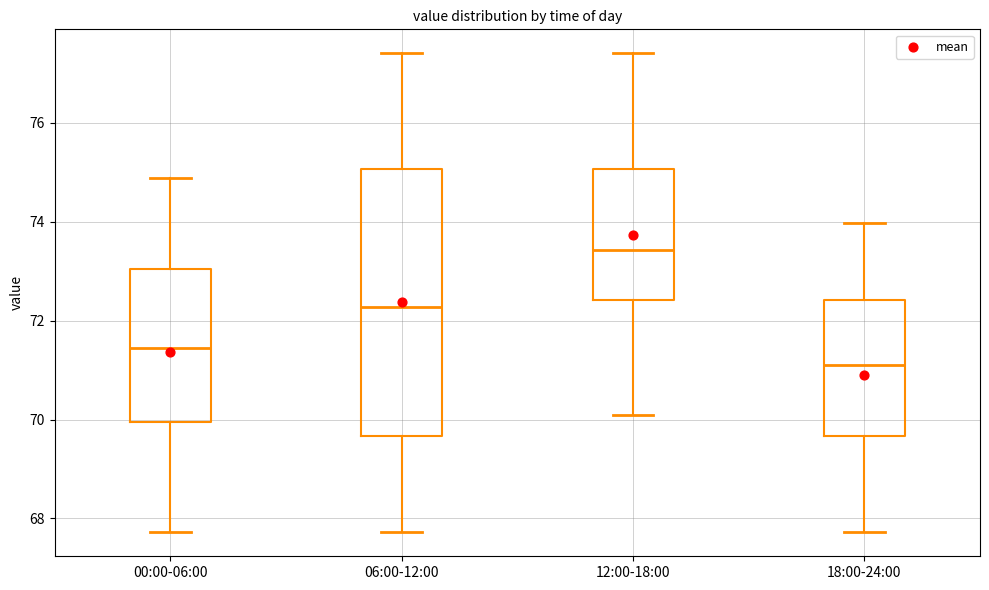

Which box has the highest median line?

12:00-18:00